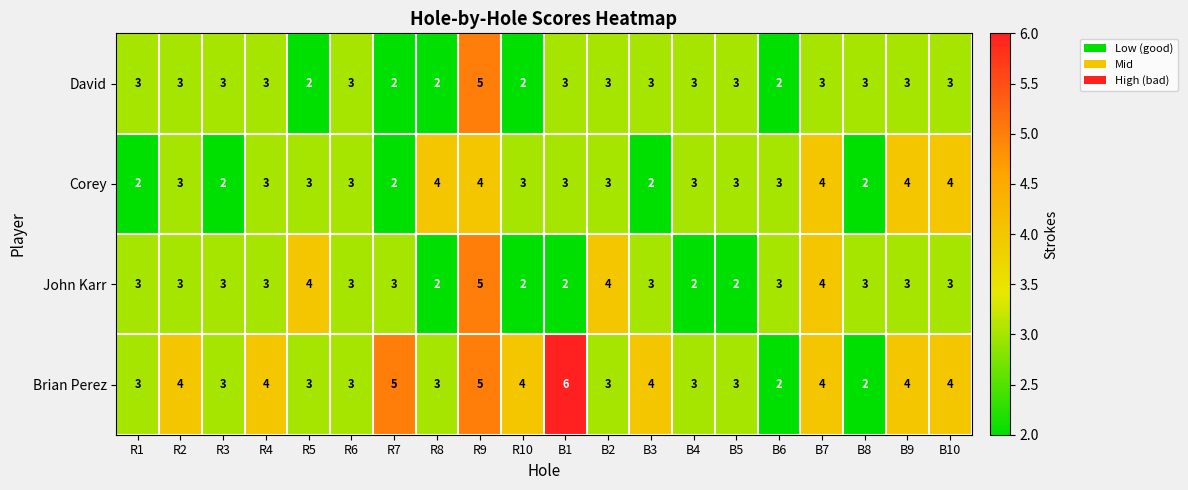

How many data points does each series have?

20